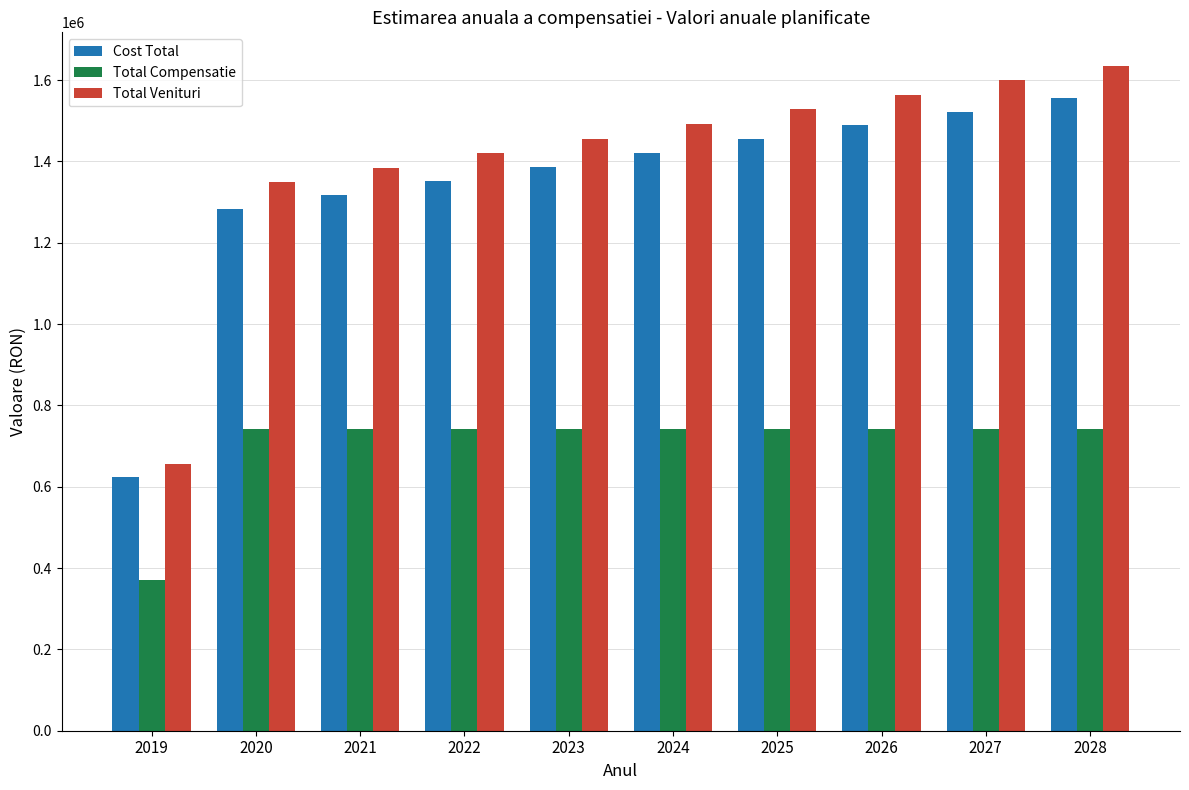

How many bars are there in each group?

3